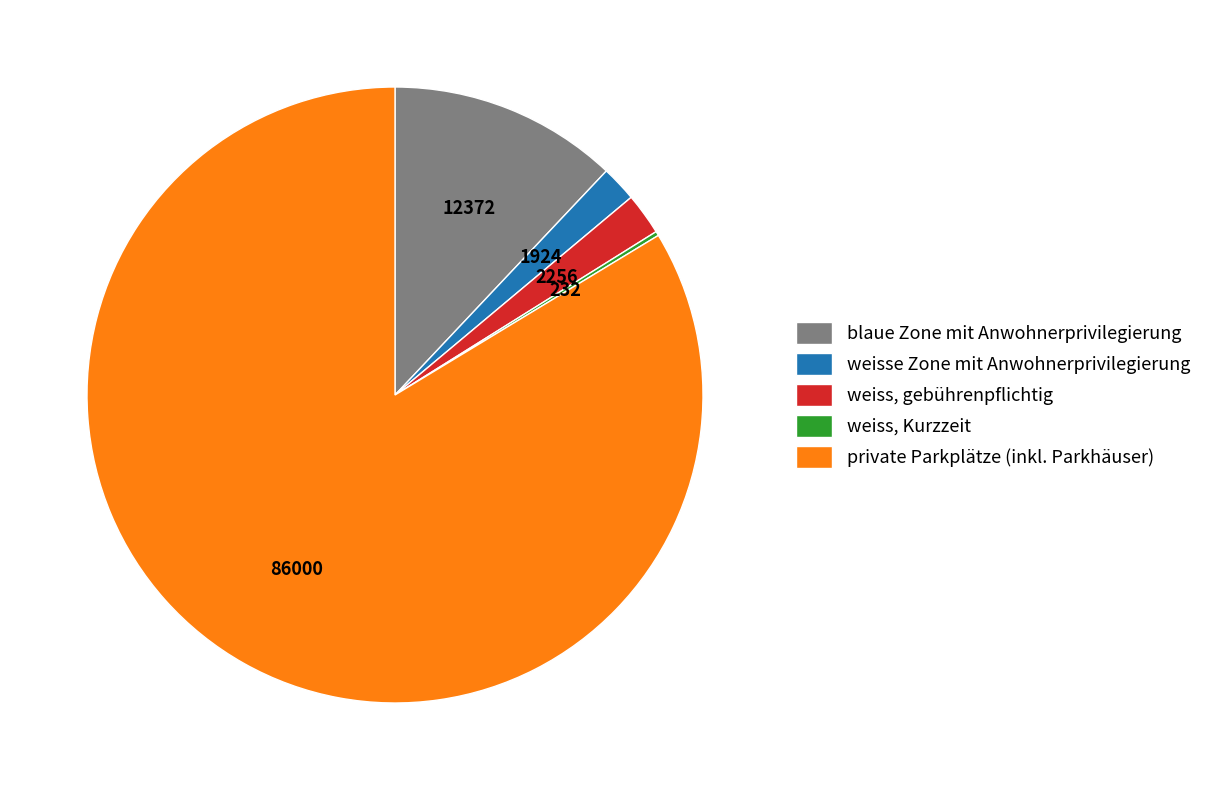

Is private Parkplätze (inkl. Parkhäuser) the majority of the pie?

Yes